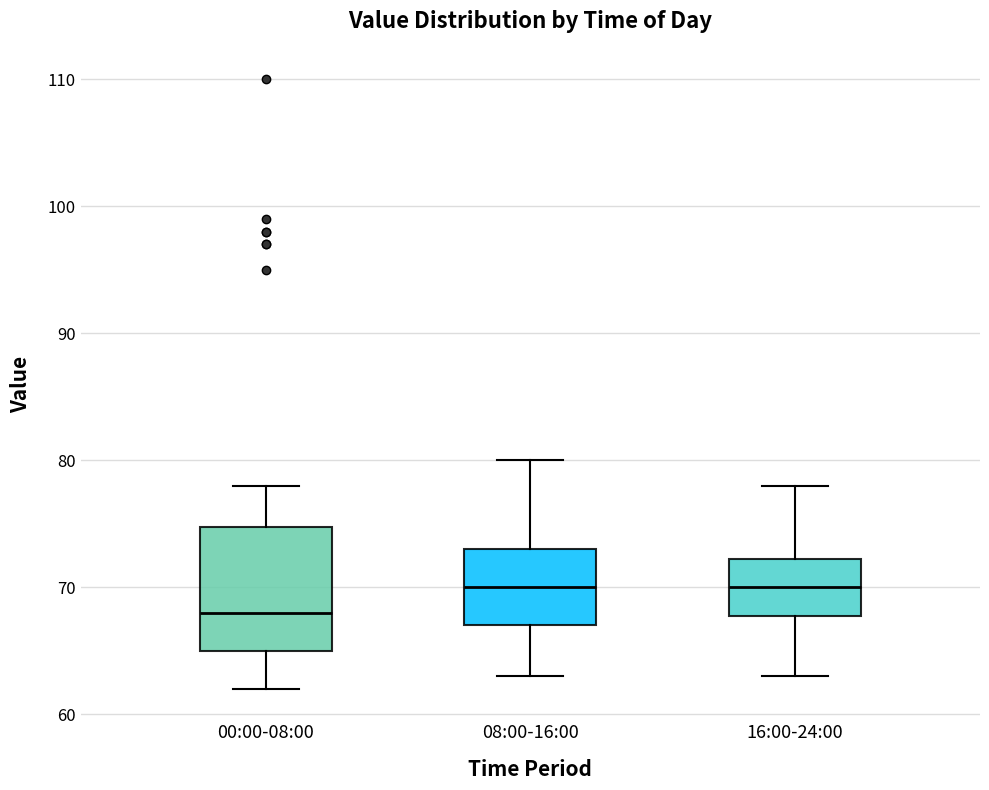

Where does the upper whisker of the box for 00:00-08:00 end on the y-axis? The values are not printed on the chart, so give them approximately, as read against the axis.

78